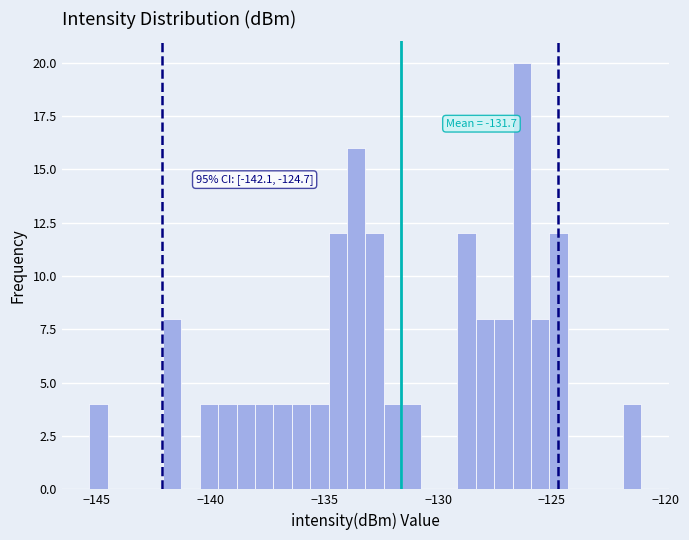

Around what value on the x-axis is the tallest bar? Give the approximate position of its centre, as read against the axis.

-126.5